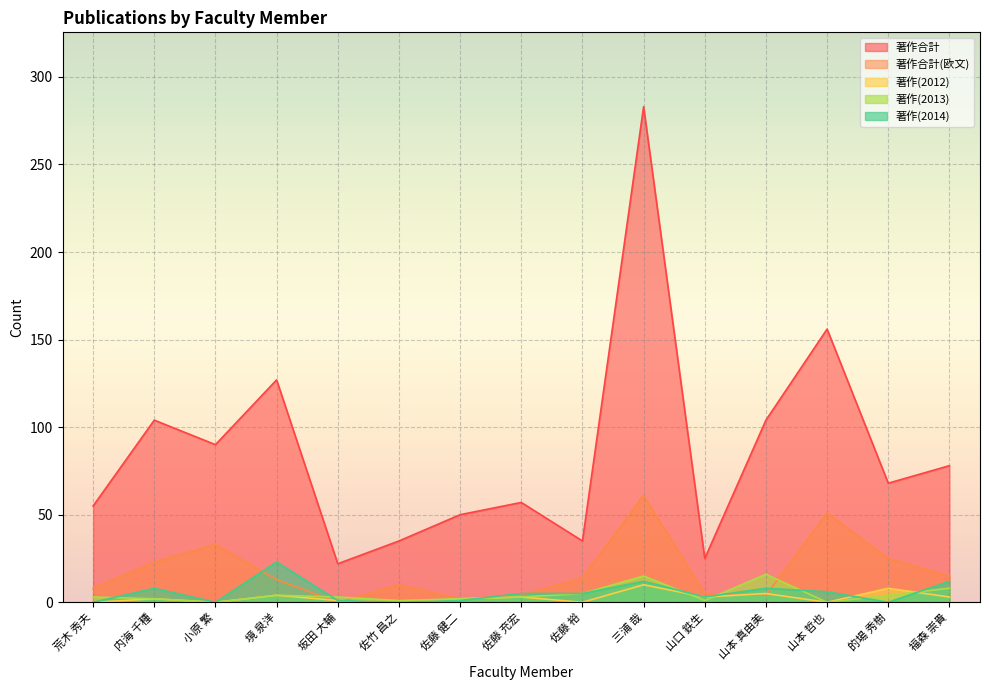

Reading left to right, what are all the values shown in this chart?

著作合計: 55	104	90	127	22	35	50	57	35	283	25	104	156	68	78
著作合計(欧文): 8	23	33	13	0	10	2	4	14	61	5	4	51	25	15
著作(2012): 0	2	0	4	1	0	2	3	0	10	3	5	0	8	3
著作(2013): 3	2	0	4	3	1	2	3	5	15	1	16	0	4	8
著作(2014): 0	8	0	23	1	0	1	5	5	12	3	8	6	0	12